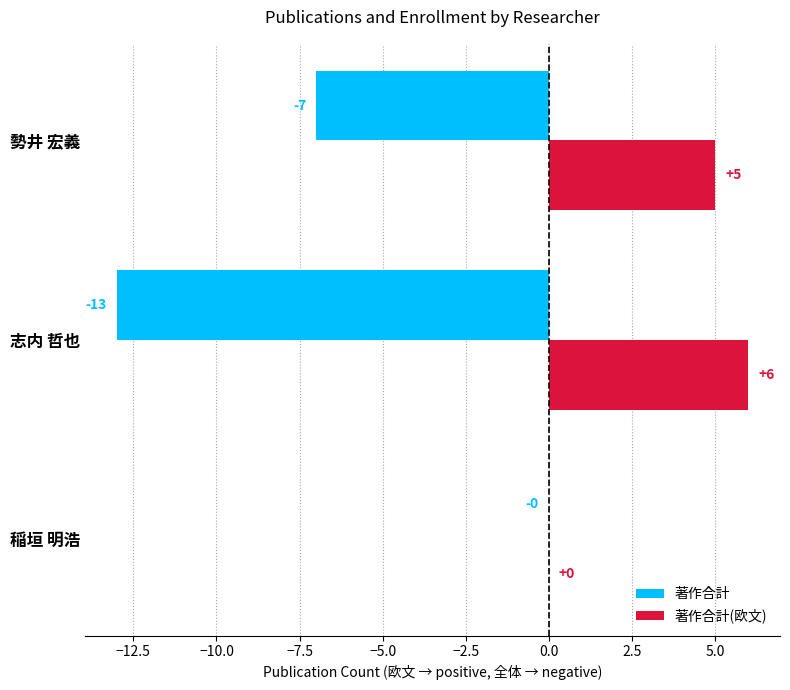

Between 稲垣 明浩 and 志内 哲也, which series saw the biggest shift?

著作合計